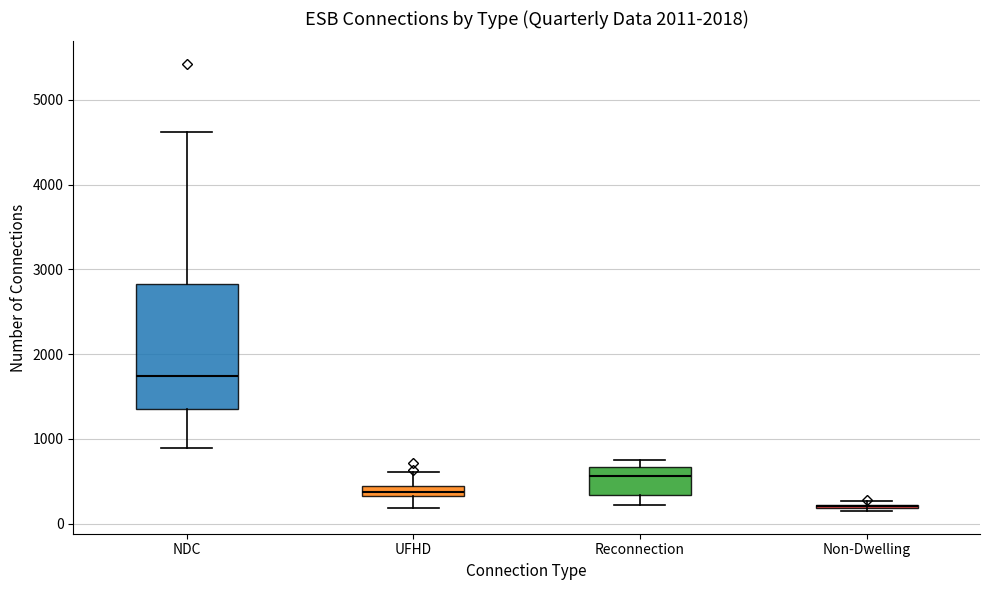

Where is the lower edge of the box for Reconnection on the y-axis? The values are not printed on the chart, so give them approximately, as read against the axis.

300